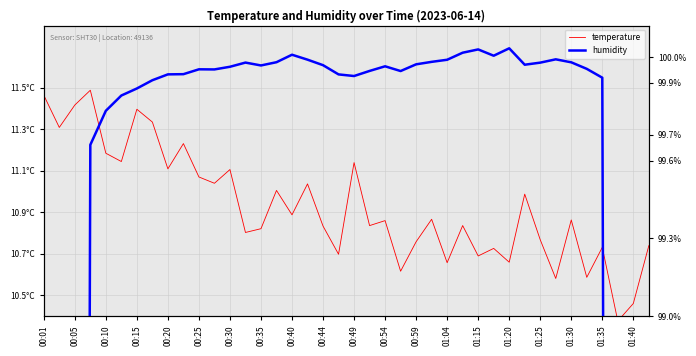

What are all the series names shown in the legend?

temperature, humidity